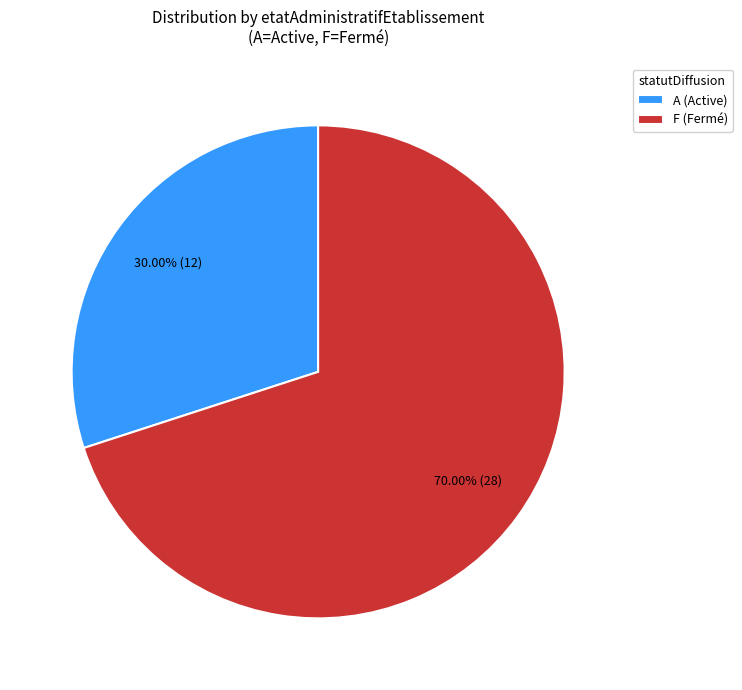

What is the majority slice?

F (Fermé)